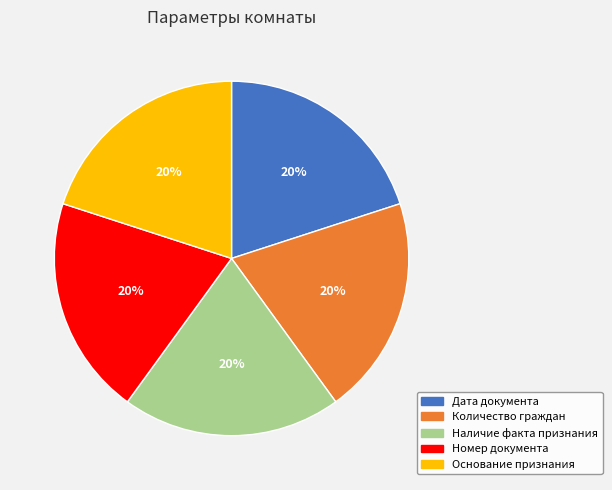

What is the ratio of the value at Основание признания to the value at Дата документа?

1.0